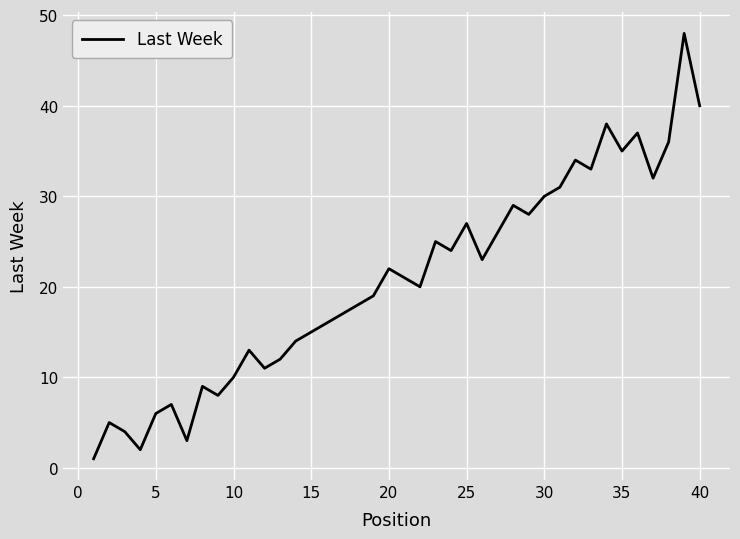

What is the difference between the maximum and minimum values?

47